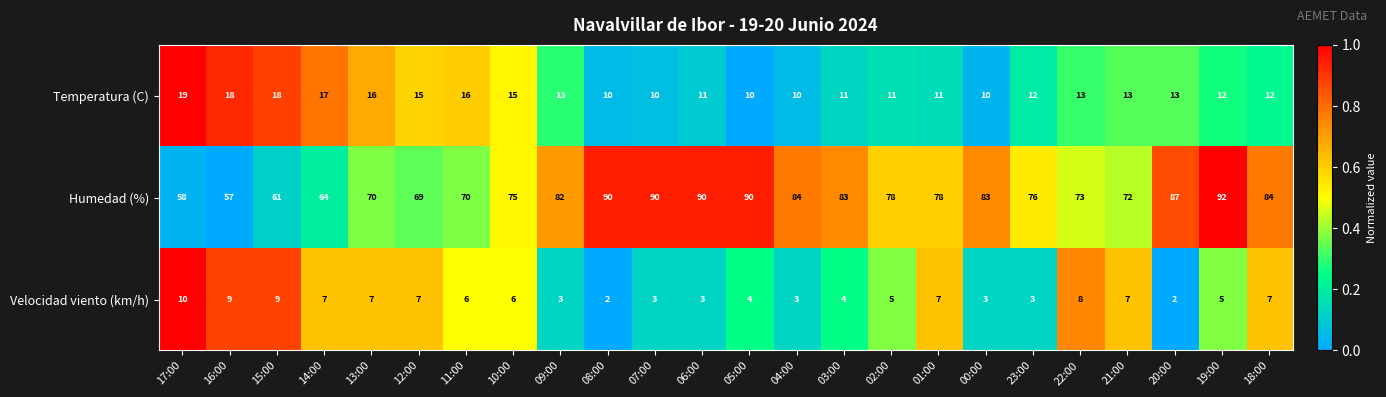

At which label does Humedad (%) reach its minimum?

16:00